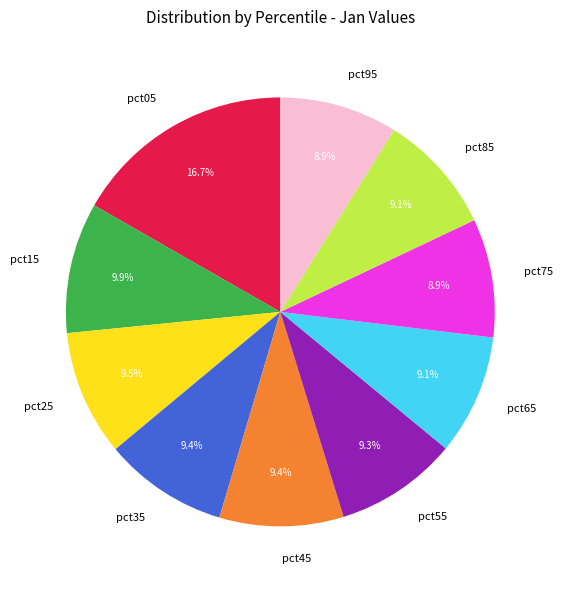

Which slice is the largest?

pct05